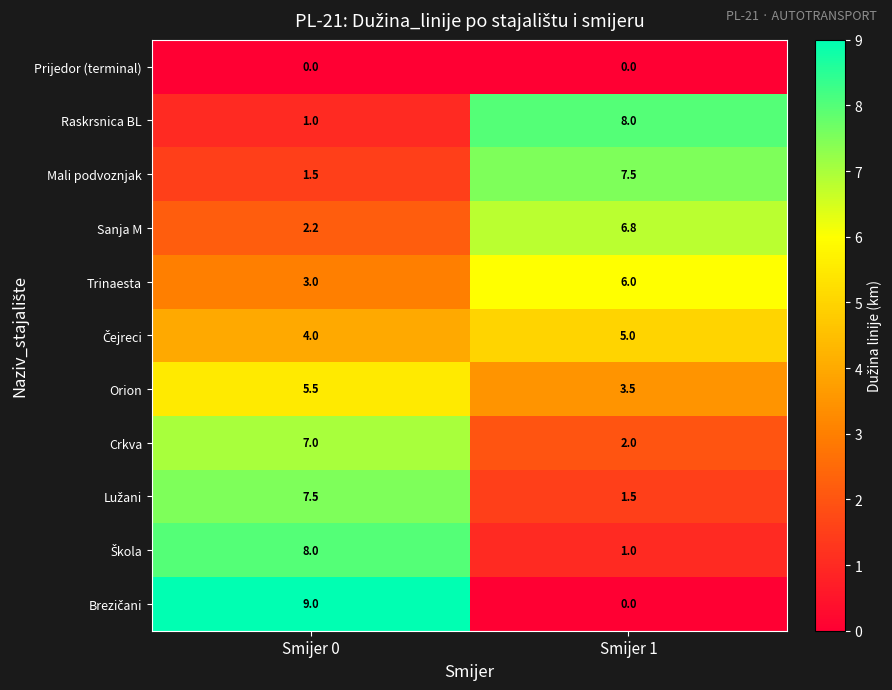

At which category is the sum across all series the highest?

Smijer 0